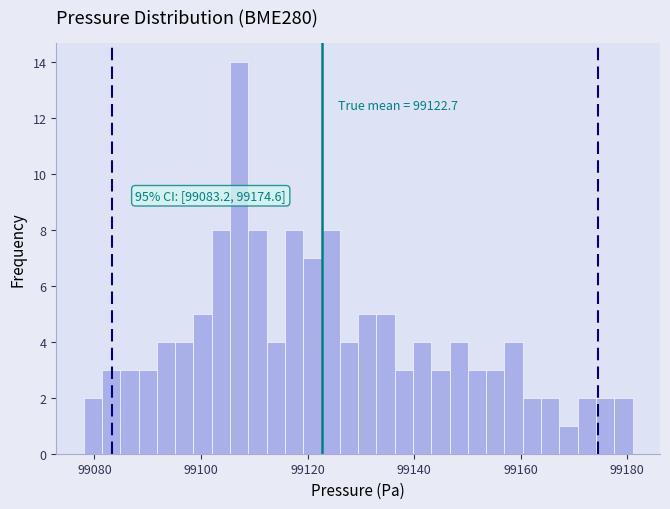

Around what value on the x-axis is the tallest bar? Give the approximate position of its centre, as read against the axis.

99108